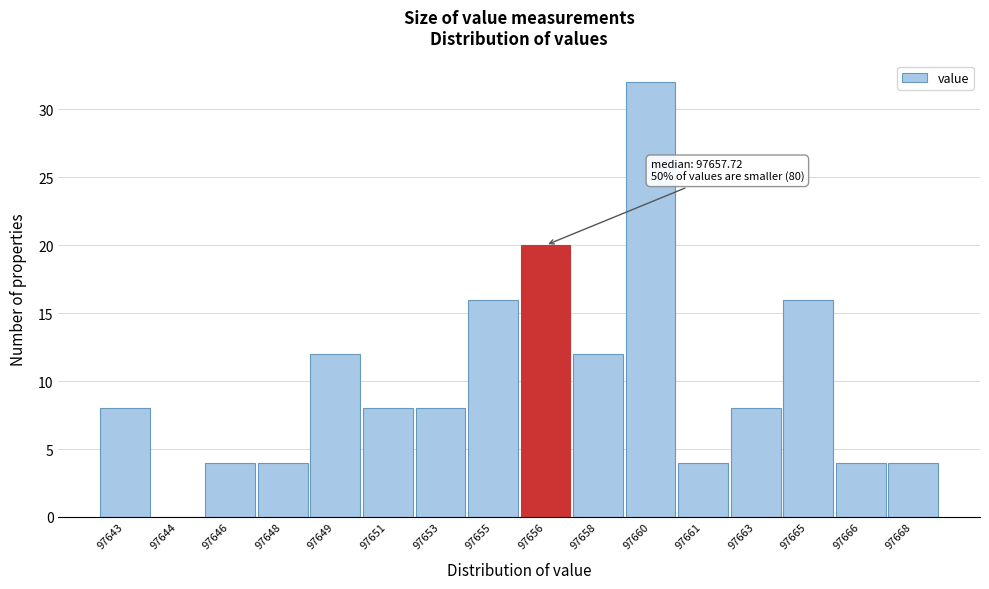

Reading right to left, transcribe all the data shown in this chart.

97668=4	97666=4	97665=16	97663=8	97661=4	97660=32	97658=12	97656=20	97655=16	97653=8	97651=8	97649=12	97648=4	97646=4	97644=0	97643=8